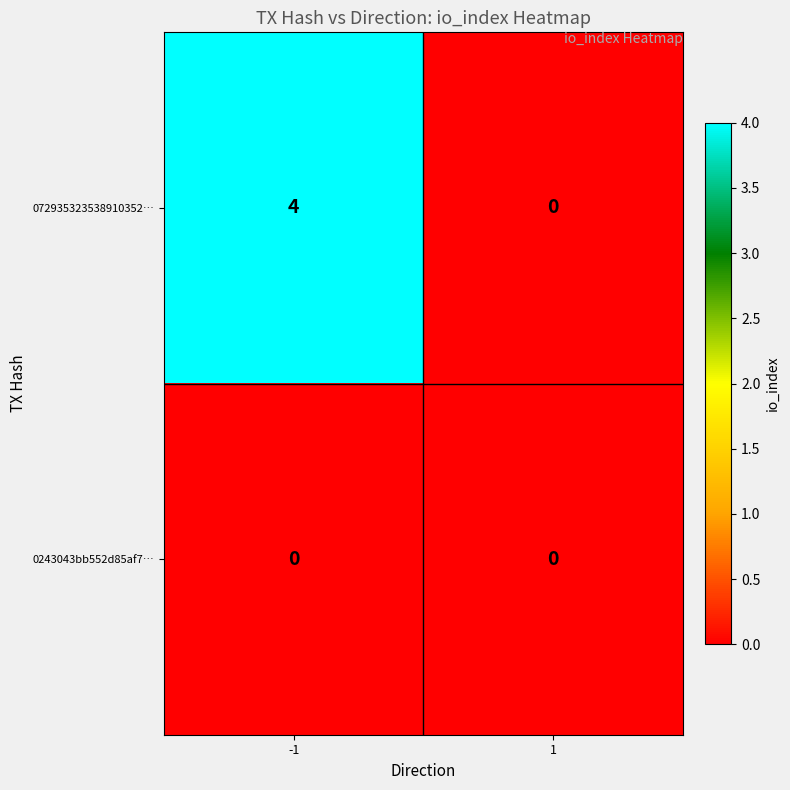

What is the total value across all series at -1?

4